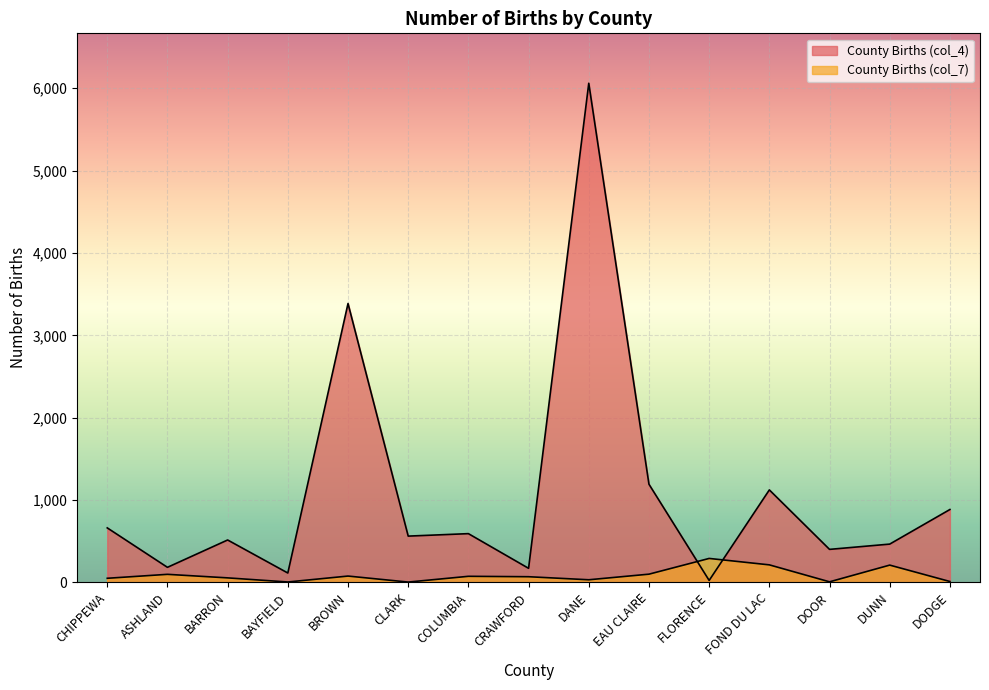

What is the label of the 3rd point from the left?

BARRON